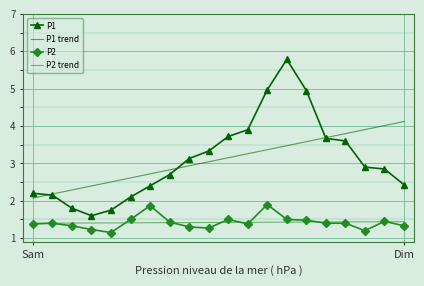

True or false: P1 and P2 trend cross at least once.

False